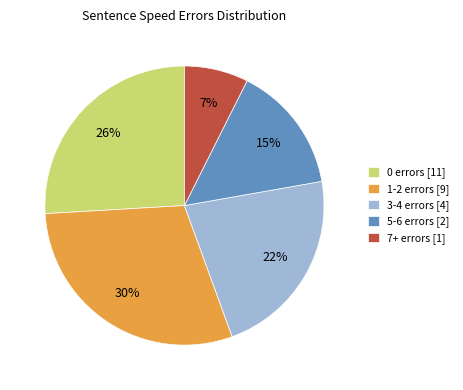

To the nearest percent, what percentage of the pie is 0 errors [11]?

26%